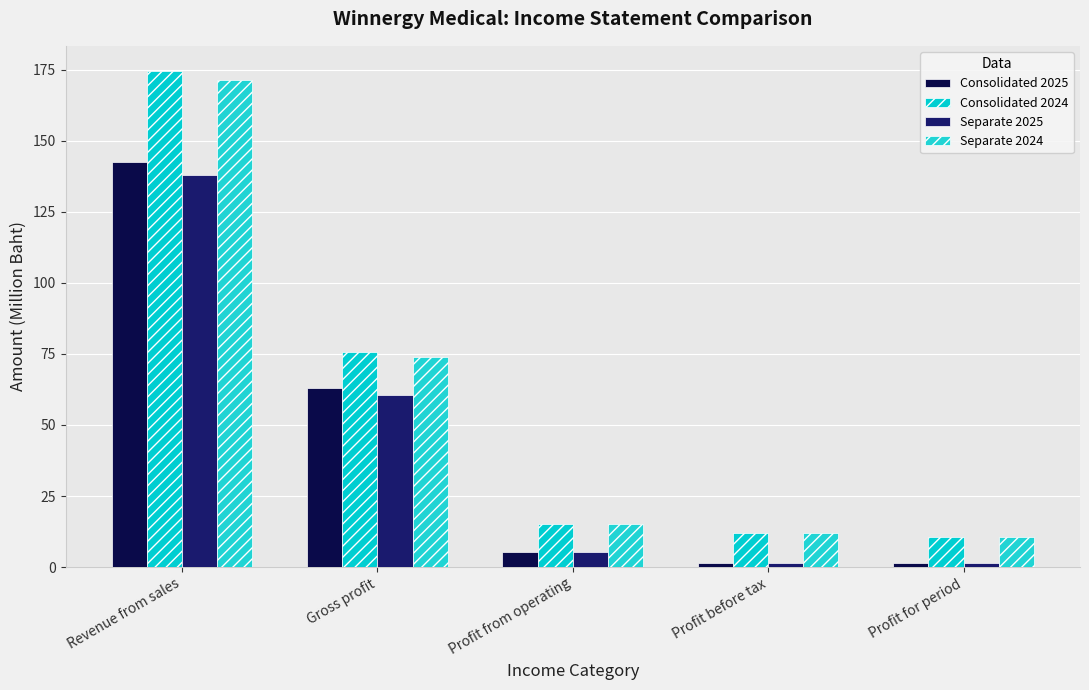

List the series in order of their peak value, highest first.

Consolidated 2024, Separate 2024, Consolidated 2025, Separate 2025